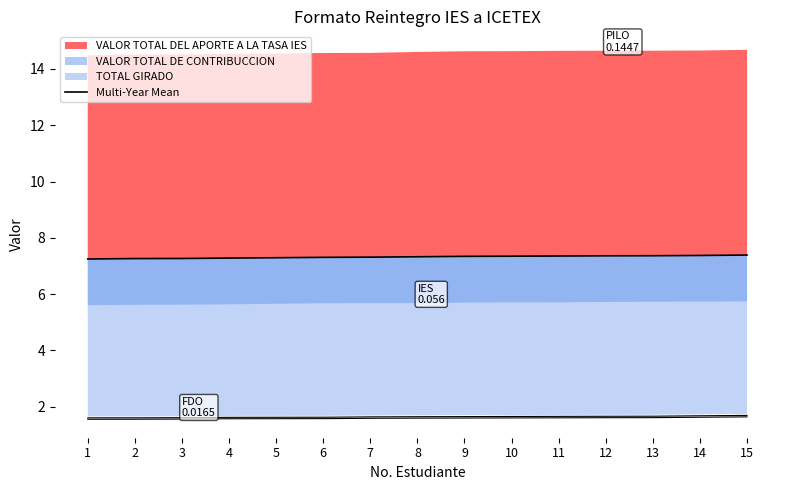

Count the values in the range 7 to 8.

15